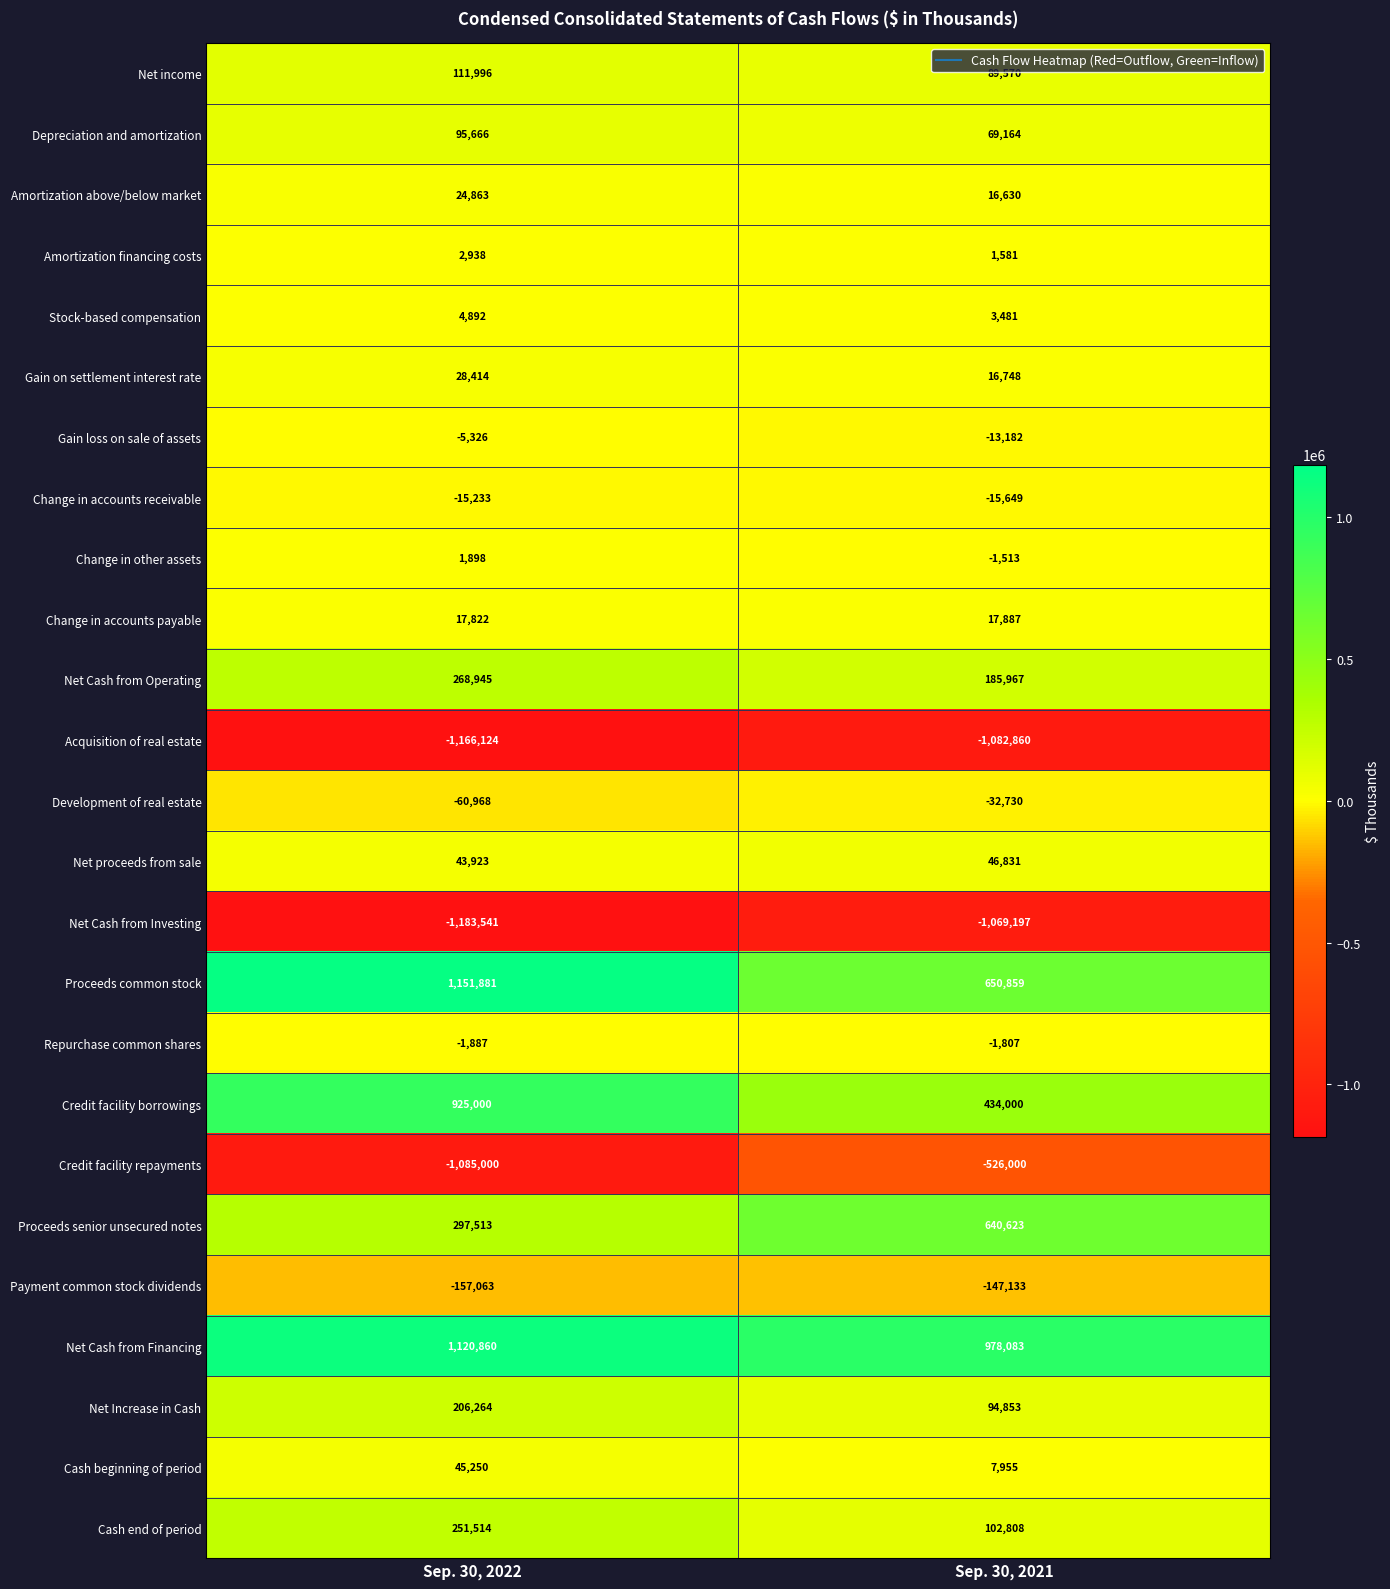

How many categories are shown in the chart?

2